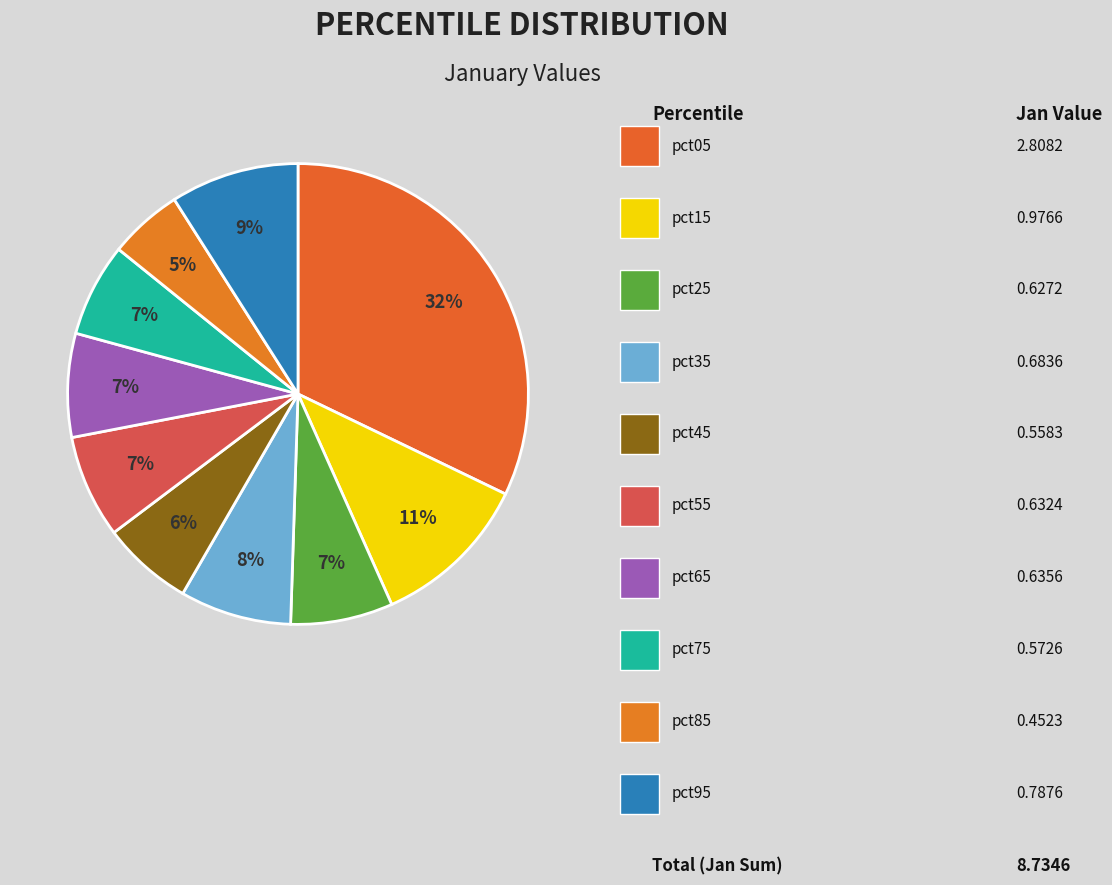

Which category has the smallest portion of the pie?

pct85